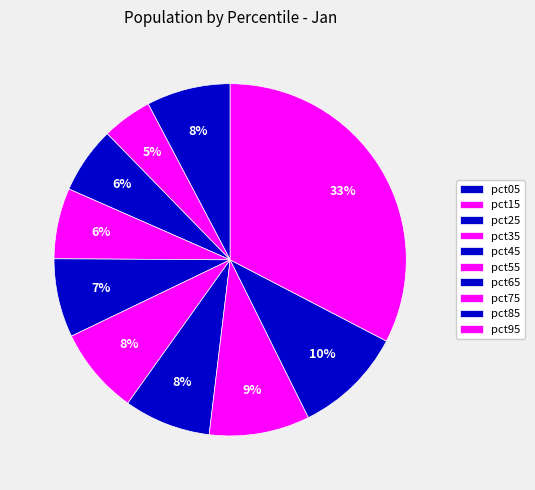

Count the number of slices in the pie.

10